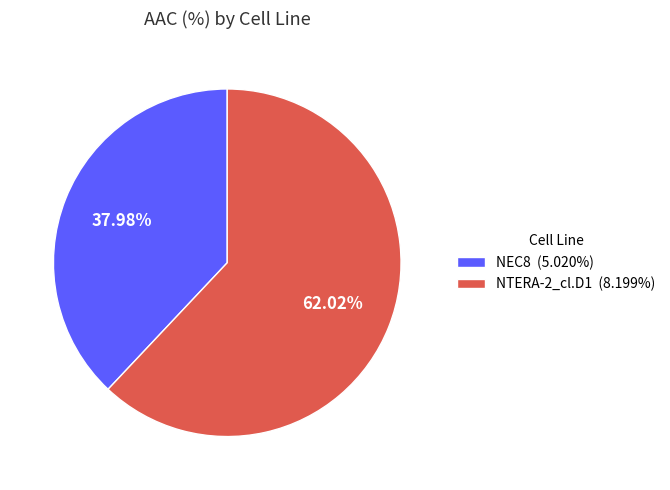

Between NEC8 and NTERA-2_cl.D1, which is larger?

NTERA-2_cl.D1